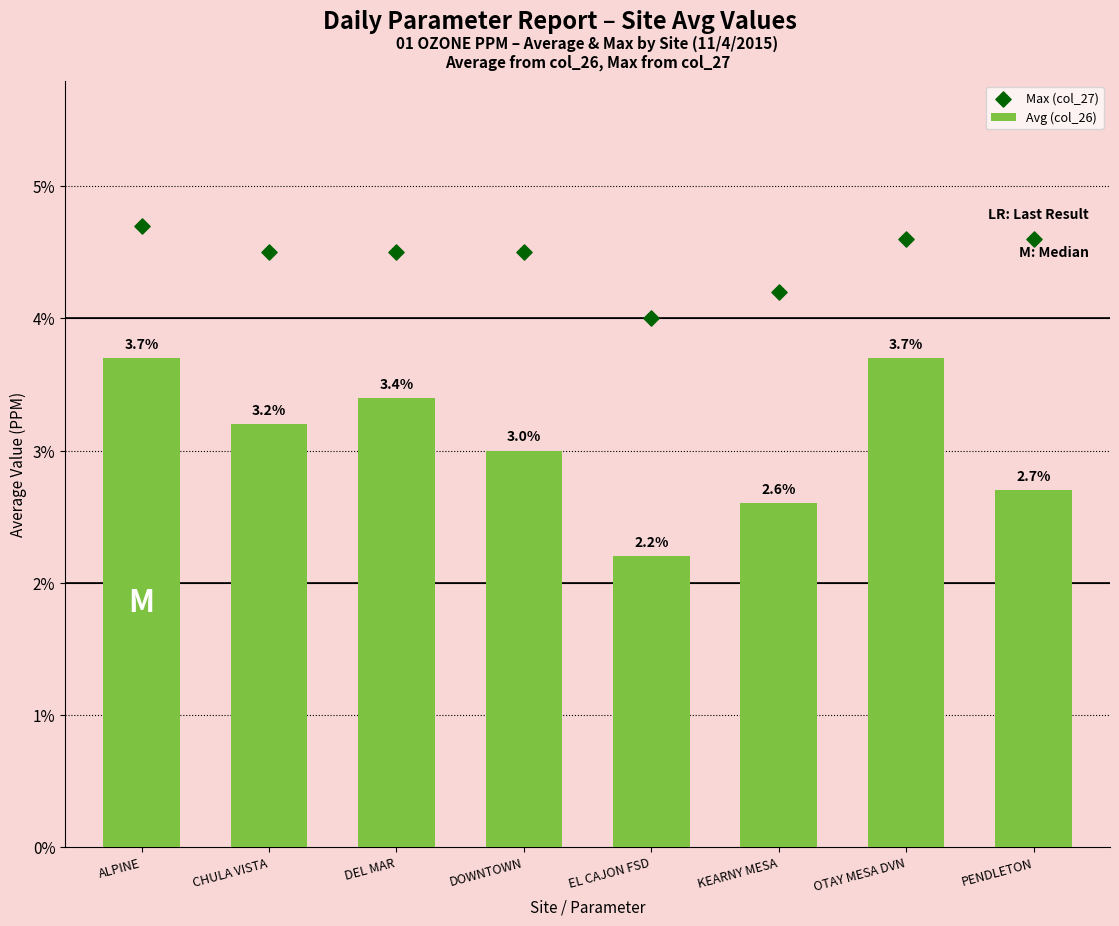

Is the value of Avg (col_26) at KEARNY MESA greater than the value of Max (col_27) at ALPINE?

No